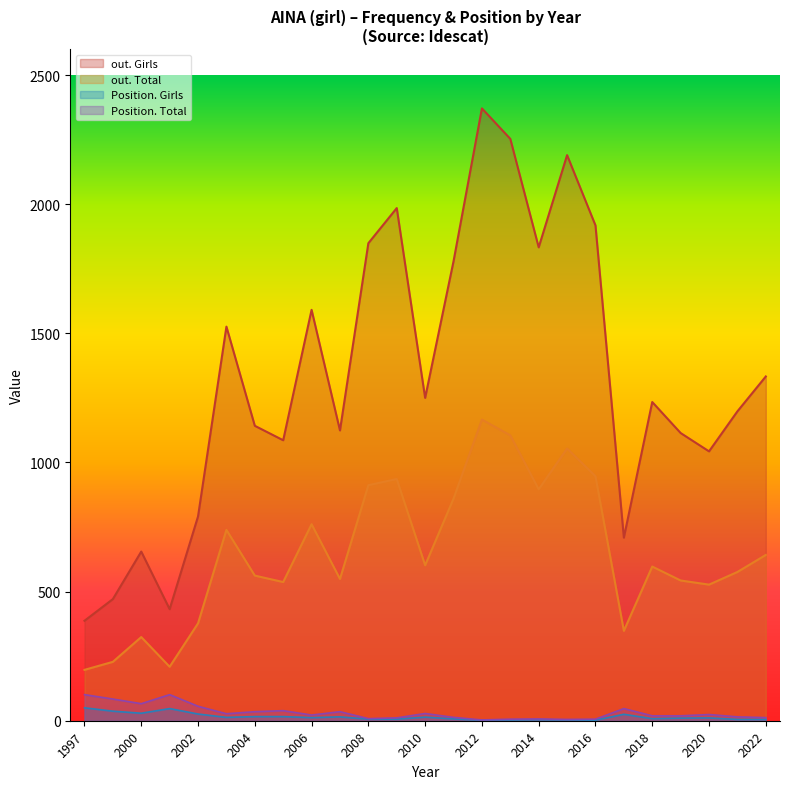

Reading left to right, transcribe all the data shown in this chart.

Position. Total: 2022=12	2021=15	2020=24	2019=19	2018=19	2017=47	2016=6	2015=5	2014=7	2013=6	2012=3	2011=13	2010=28	2009=11	2008=8	2007=35	2006=22	2005=39	2004=35	2003=27	2002=56	2001=101	2000=66	1999=84	1997=101
Position. Girls: 2022=5	2021=5	2020=11	2019=10	2018=8	2017=25	2016=2	2015=3	2014=4	2013=3	2012=2	2011=7	2010=14	2009=6	2008=6	2007=15	2006=12	2005=16	2004=16	2003=13	2002=26	2001=47	2000=29	1999=37	1997=50
out. Total: 2022=642	2021=576	2020=527	2019=543	2018=597	2017=348	2016=947	2015=1054	2014=896	2013=1105	2012=1166	2011=860	2010=602	2009=936	2008=912	2007=549	2006=761	2005=537	2004=562	2003=739	2002=377	2001=209	2000=324	1999=228	1997=197
out. Girls: 2022=1333	2021=1198	2020=1043	2019=1114	2018=1234	2017=709	2016=1918	2015=2190	2014=1833	2013=2253	2012=2371	2011=1779	2010=1250	2009=1985	2008=1849	2007=1124	2006=1591	2005=1086	2004=1142	2003=1526	2002=791	2001=432	2000=655	1999=471	1997=387